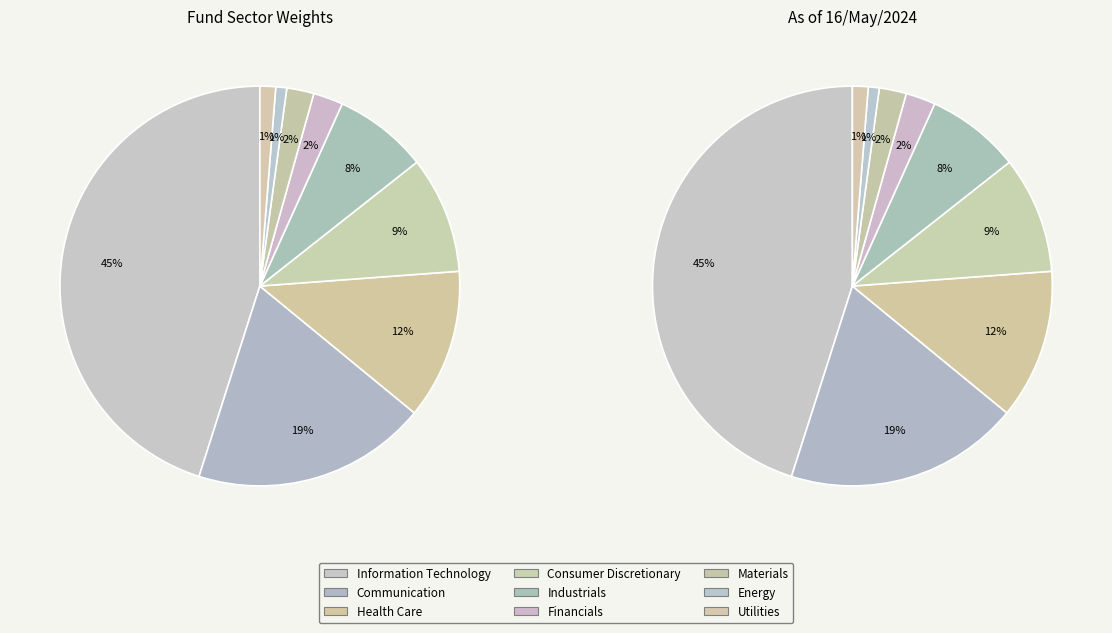

Is there a majority slice in this chart?

No